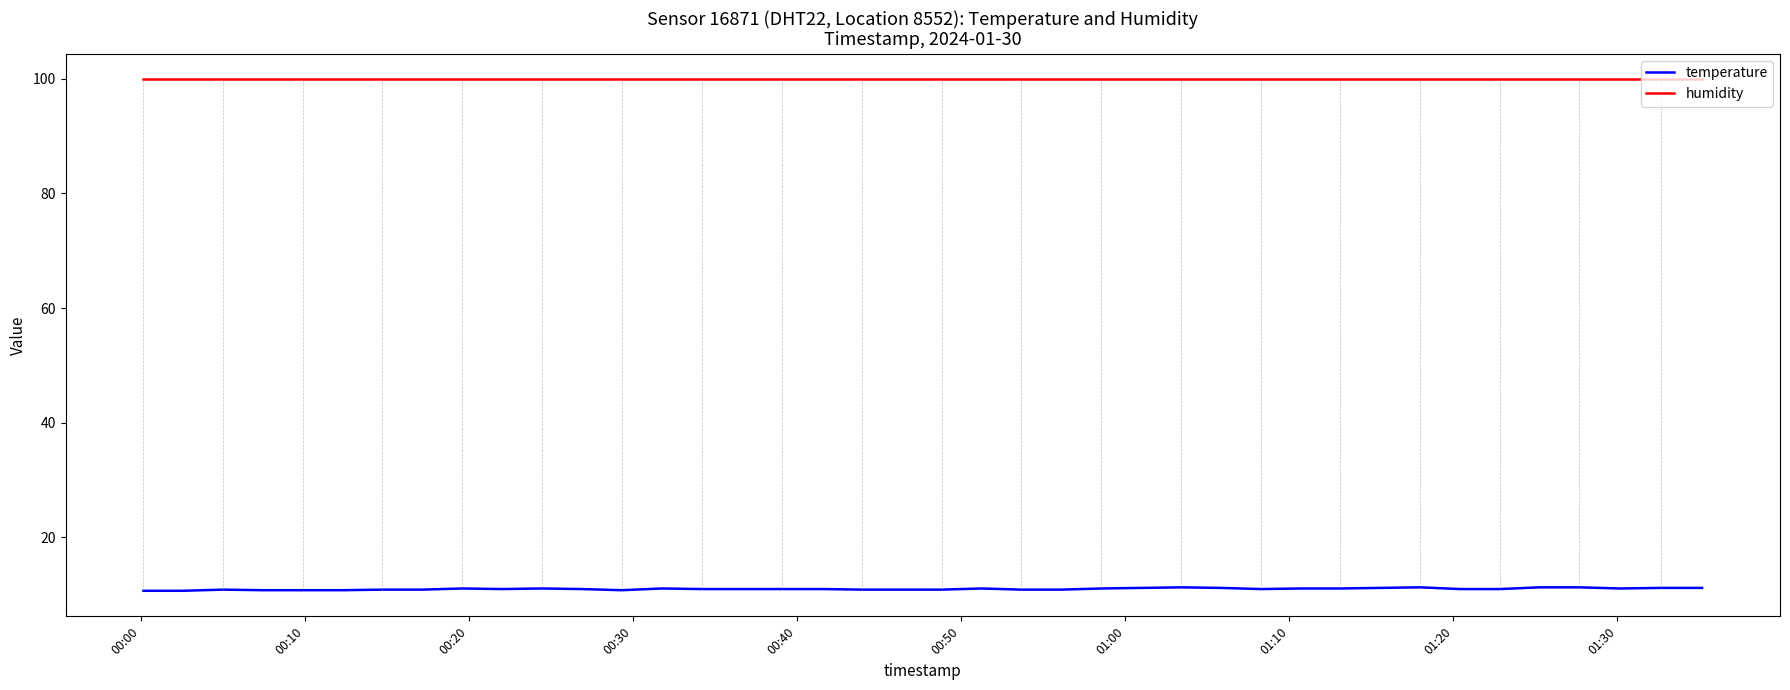

What is the average value of the temperature series?

11.0